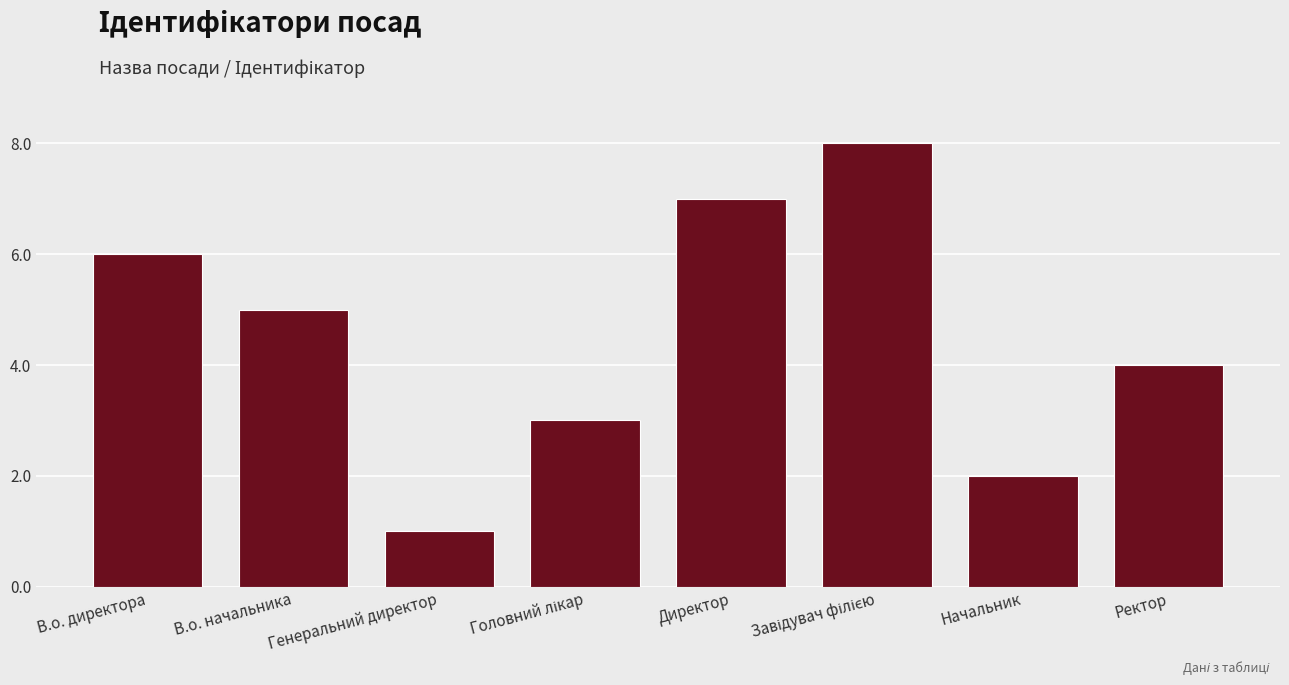

How many bars are there in total?

8